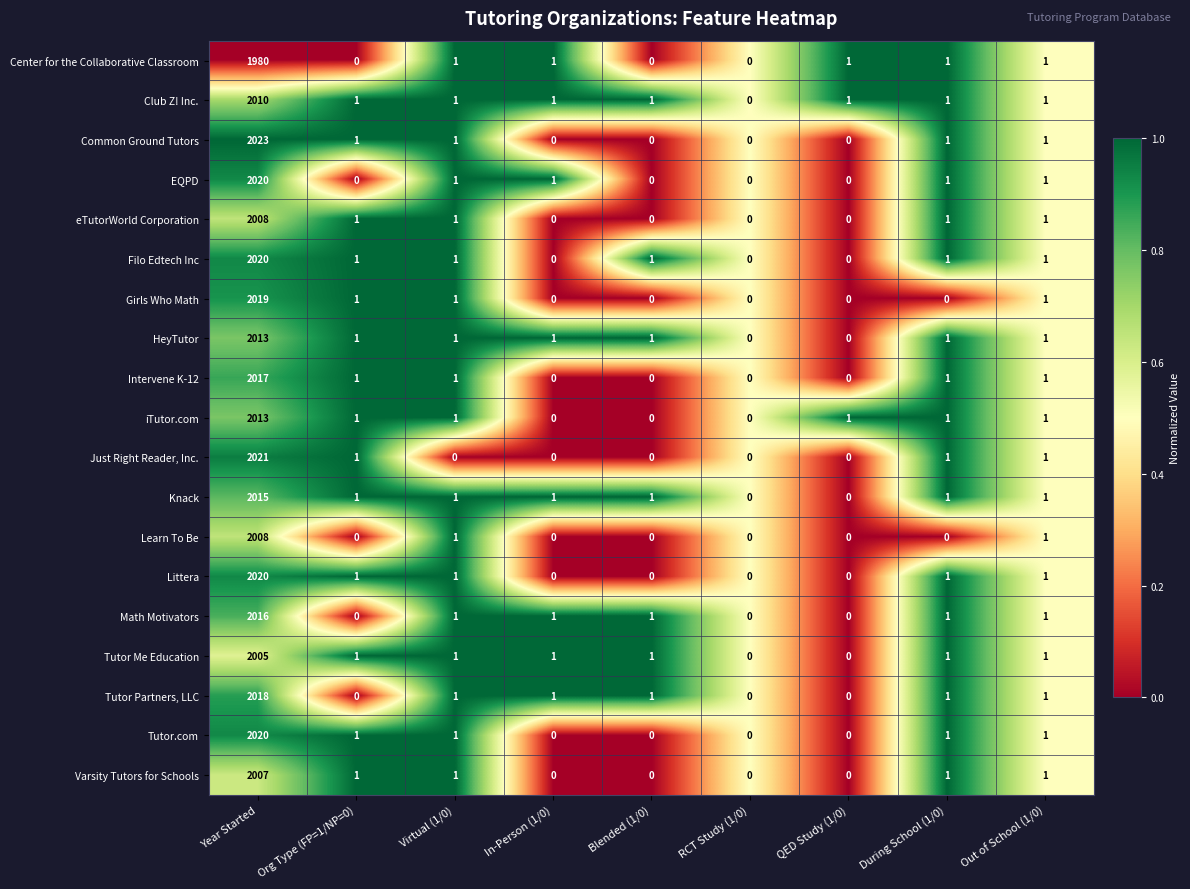

The Common Ground Tutors series shows 0 at In-Person (1/0). True or false?

True